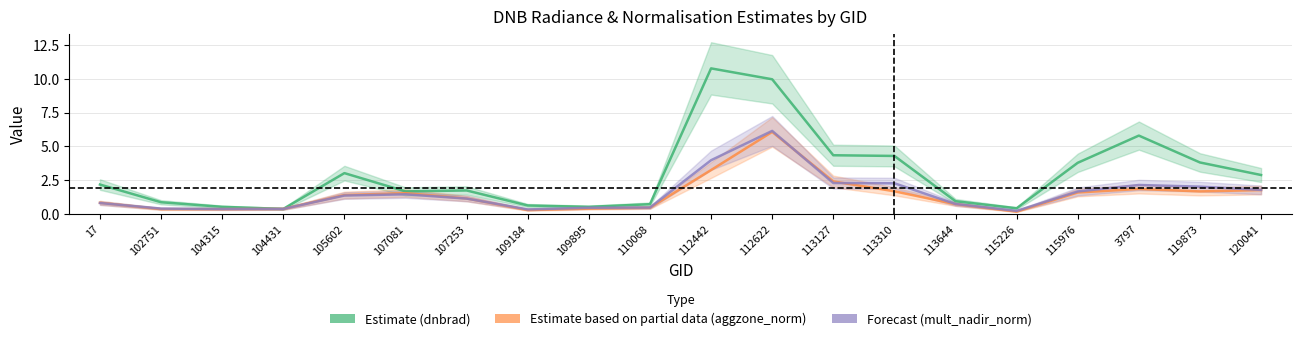

What is the sum of the Forecast (mult_nadir_norm) values at 113310 and 3797?

4.4